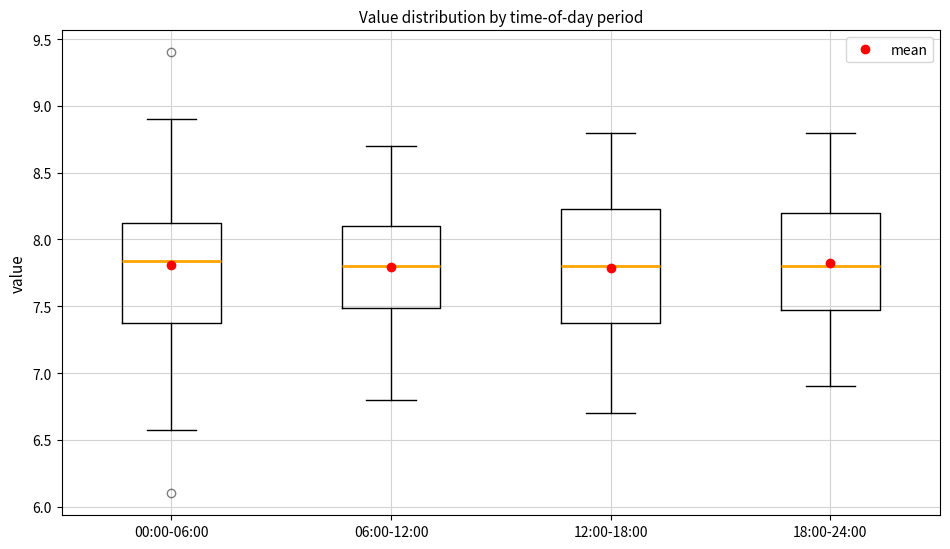

Reading left to right, read every box against the y-axis: the position of its median line, the range the box covers, and the ends of its whiskers. The values are not printed on the chart, so give them approximately, as read against the axis.

00:00-06:00: median 7.85, box 7.40 to 8.10, whiskers 6.55 to 8.90
06:00-12:00: median 7.80, box 7.50 to 8.10, whiskers 6.80 to 8.70
12:00-18:00: median 7.80, box 7.40 to 8.25, whiskers 6.70 to 8.80
18:00-24:00: median 7.80, box 7.50 to 8.20, whiskers 6.90 to 8.80